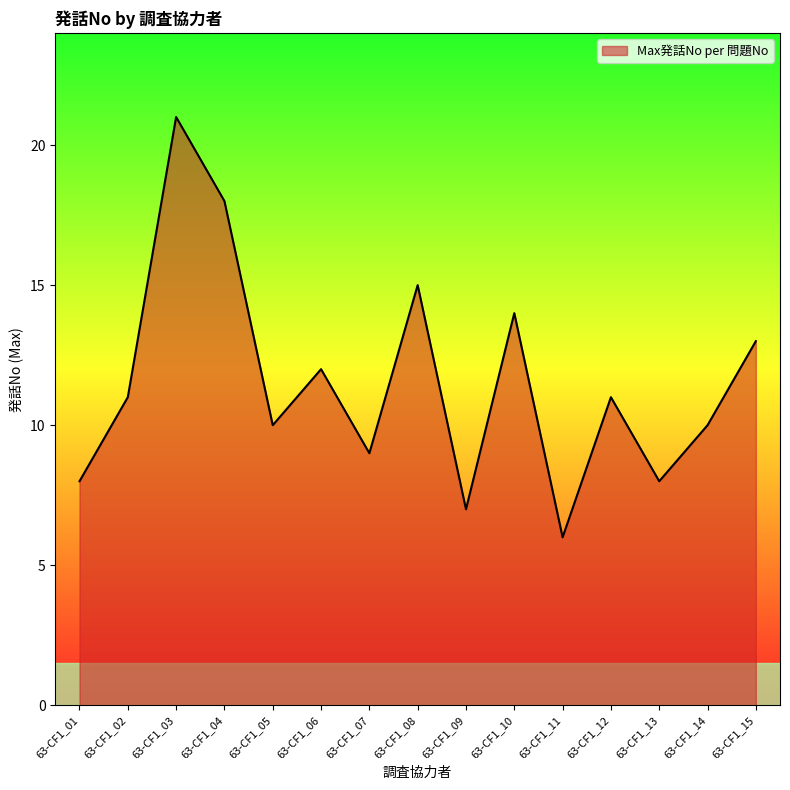

Is it true that the value at 63-CF1_02 is 11?

True